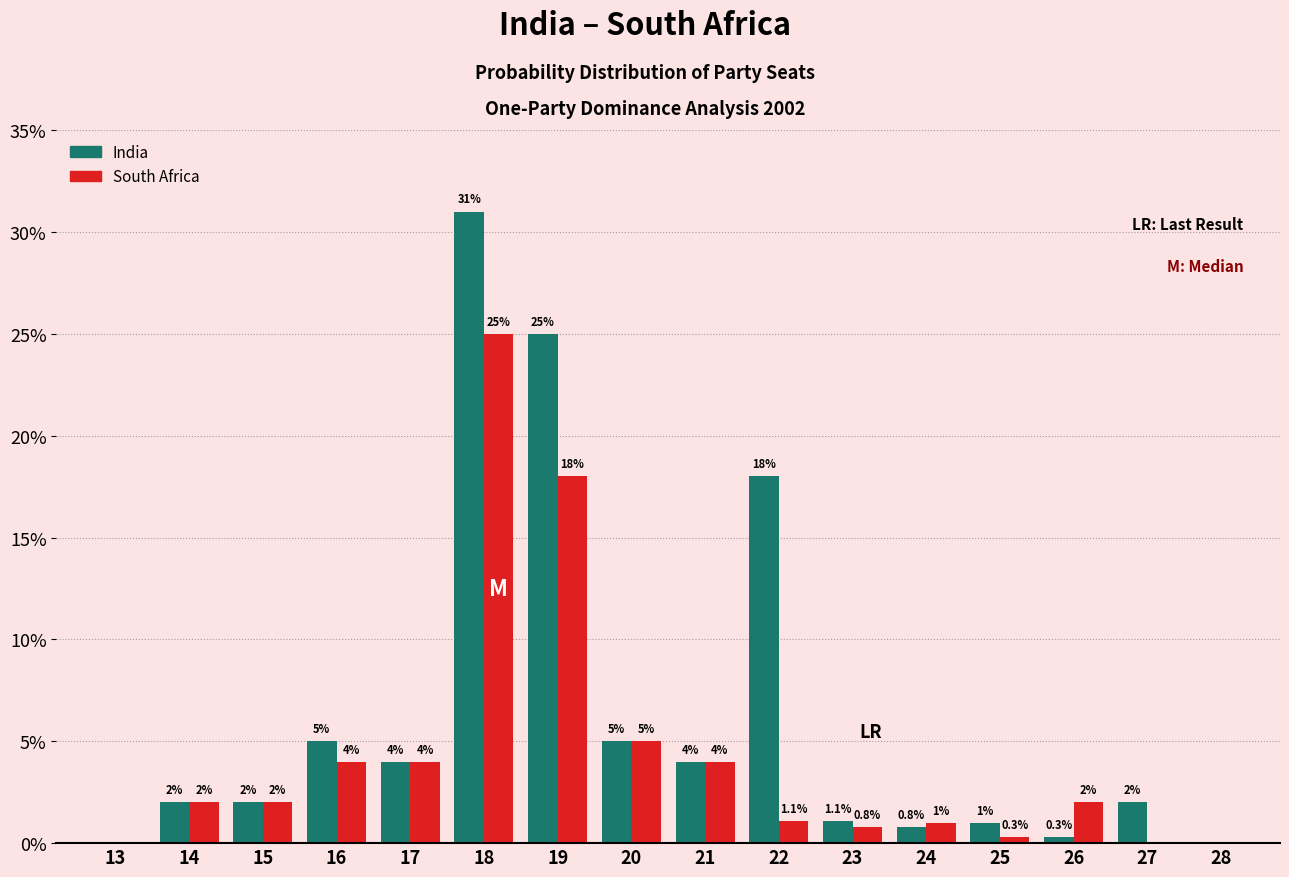

Which series has the widest spread of values?

India